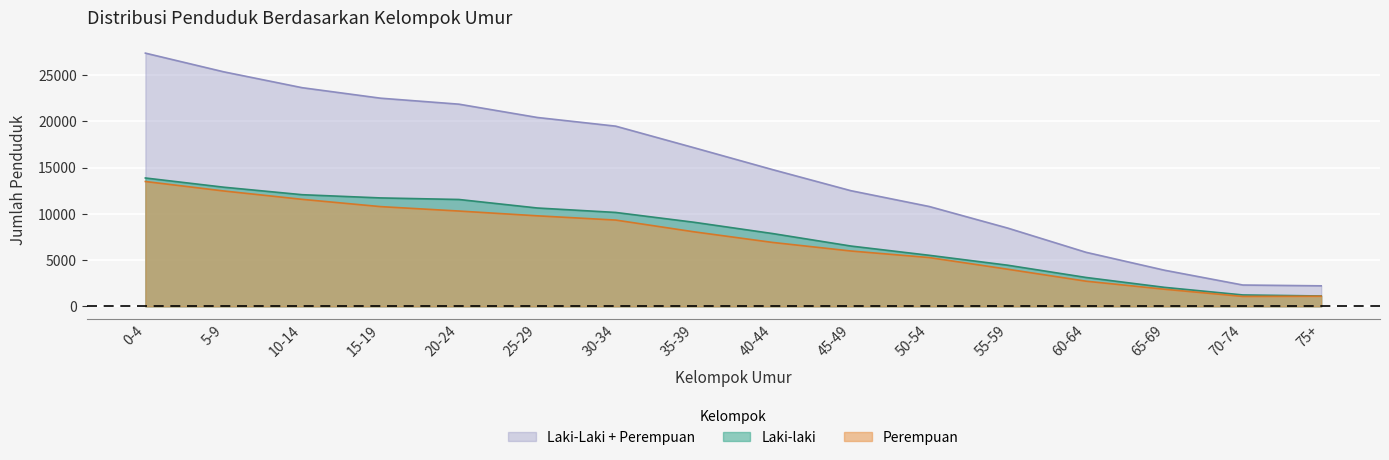

Which category has the lowest value across all series?

70-74